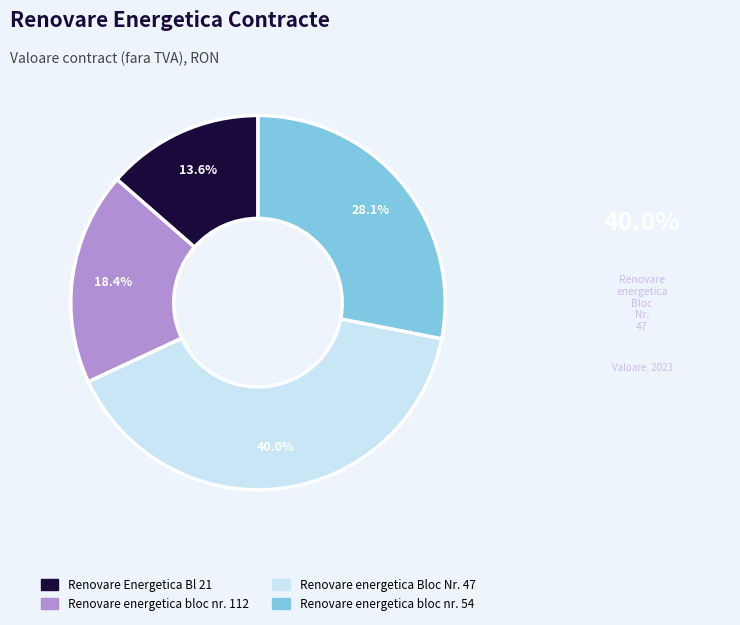

To the nearest percent, what percentage of the pie is Renovare energetica Bloc Nr. 47?

40%